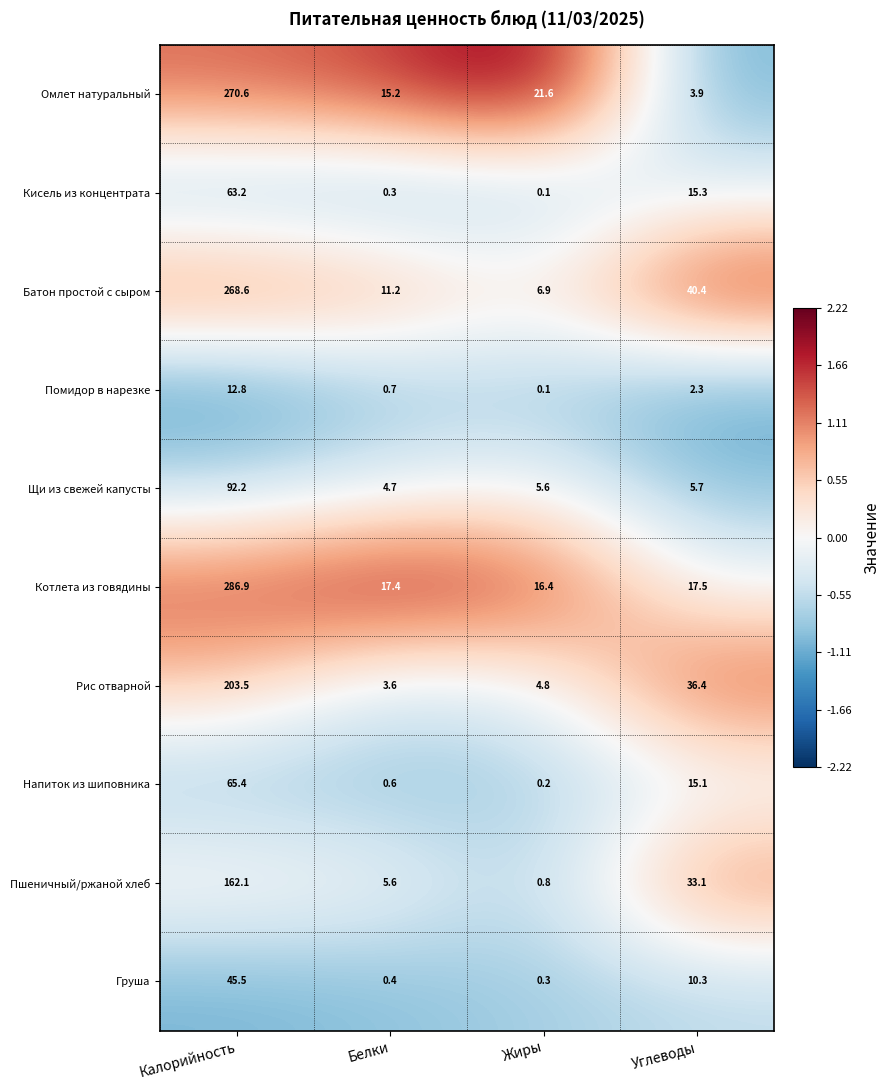

What is the sum of all Пшеничный/ржаной хлеб values?

201.6